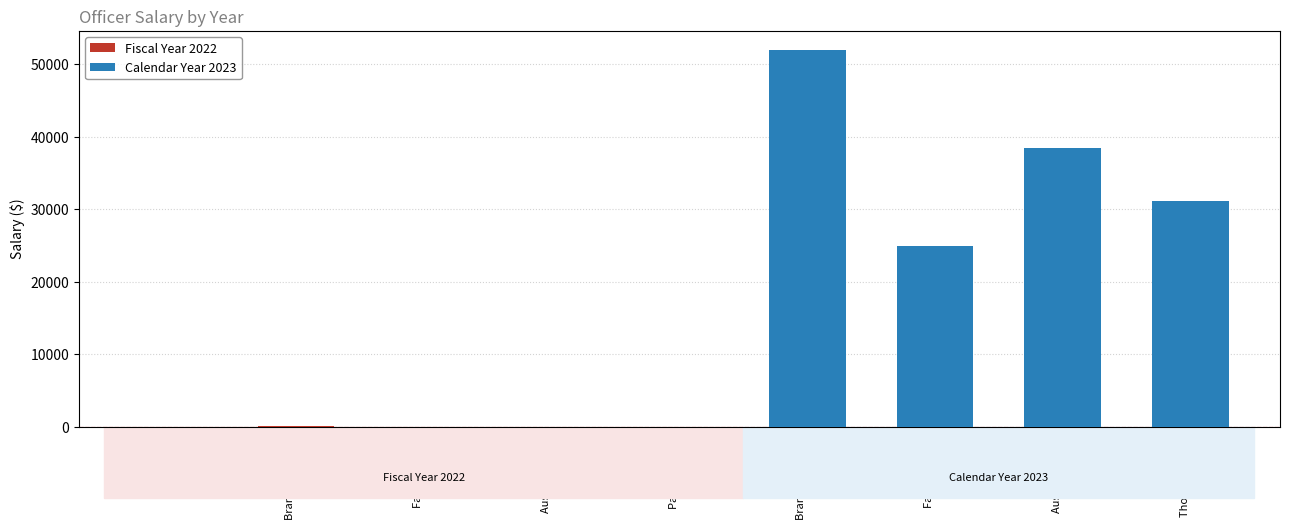

Rank the series by their average value, from highest to lowest.

Calendar Year 2023, Fiscal Year 2022